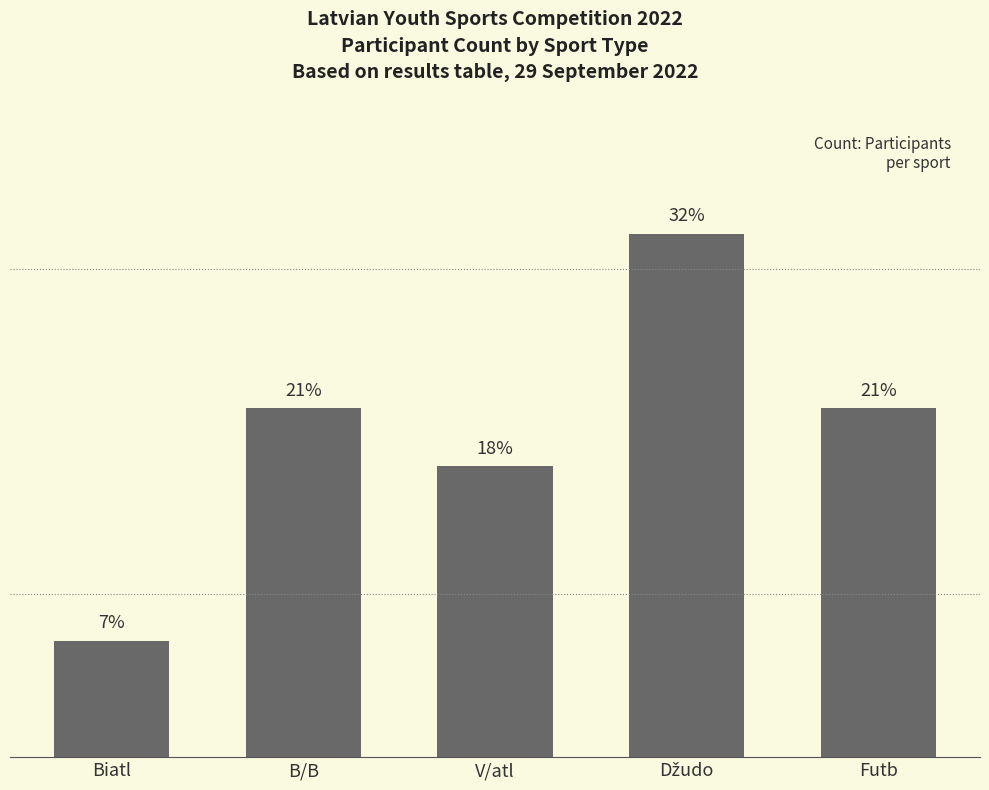

Where does the data first go above 6?

Džudo